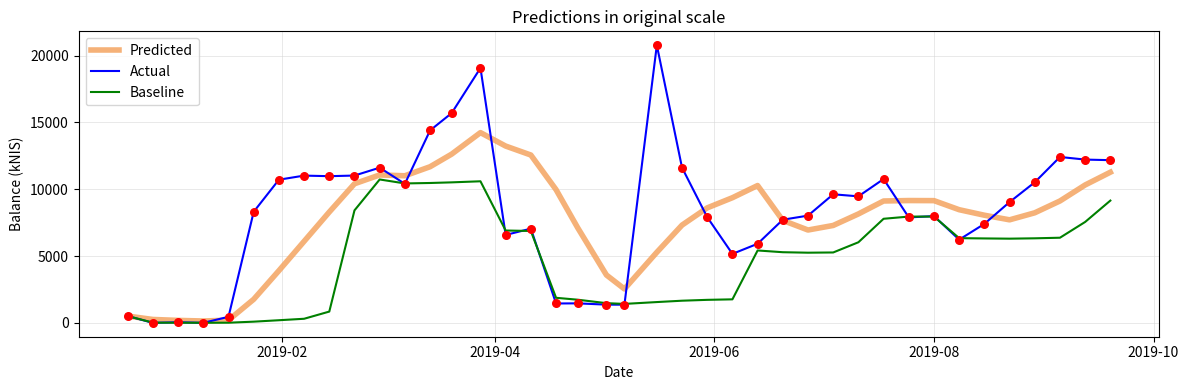

Which series has the largest total across all categories?

Actual